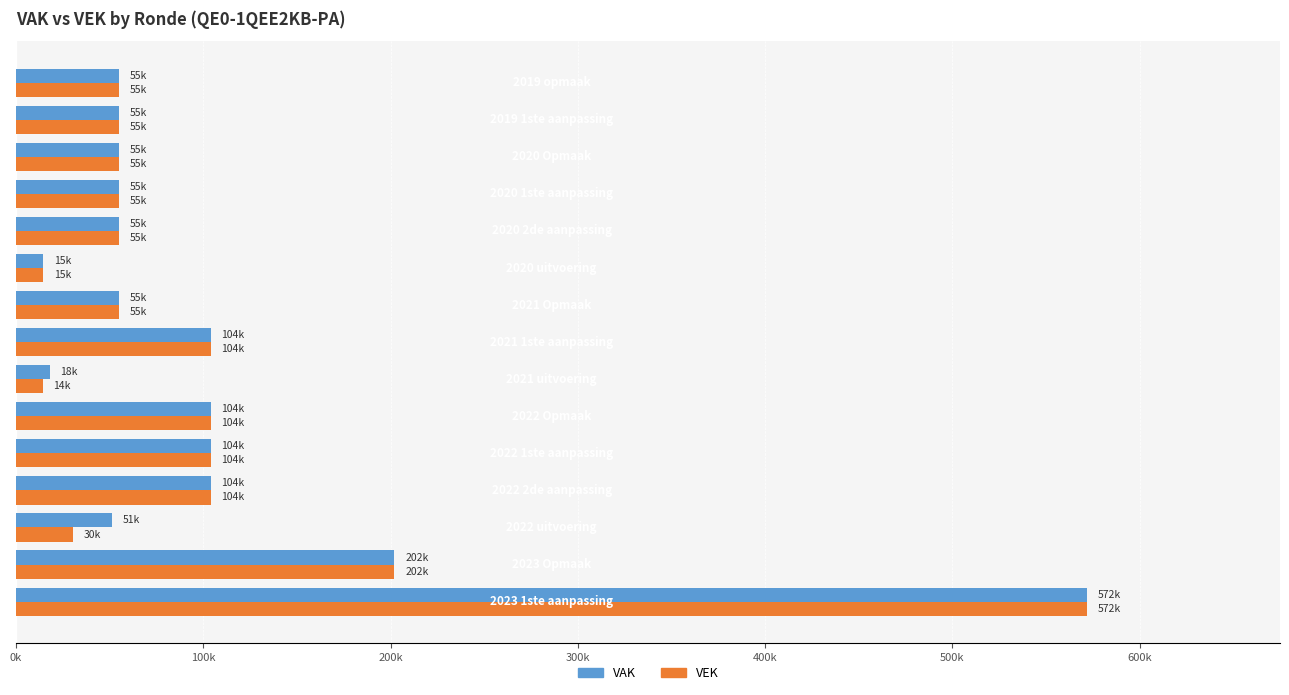

Rank the series by their average value, from lowest to highest.

VEK, VAK